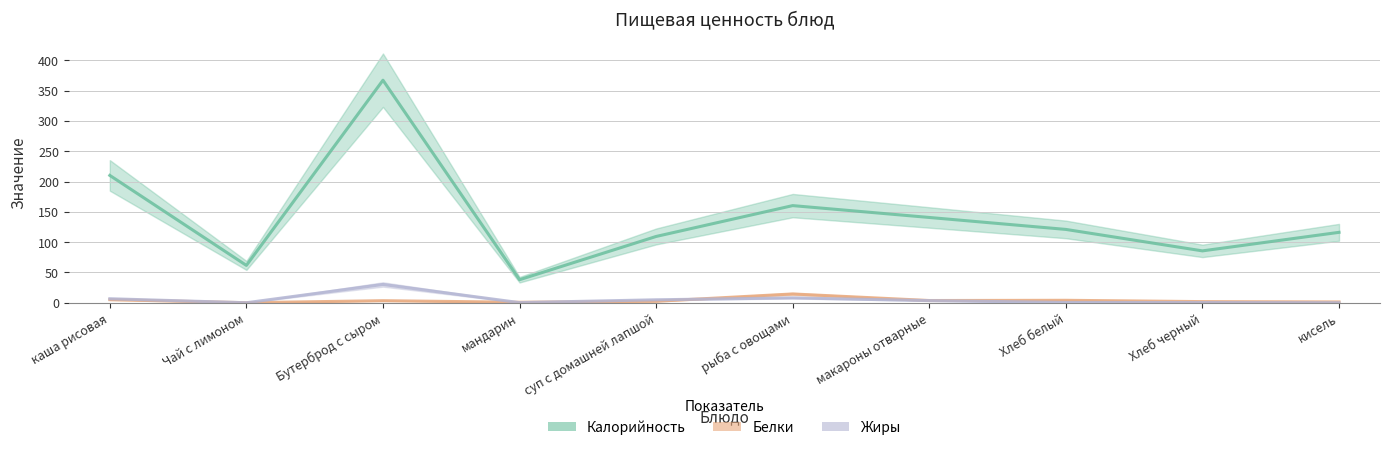

What position from the left is суп с домашней лапшой?

5